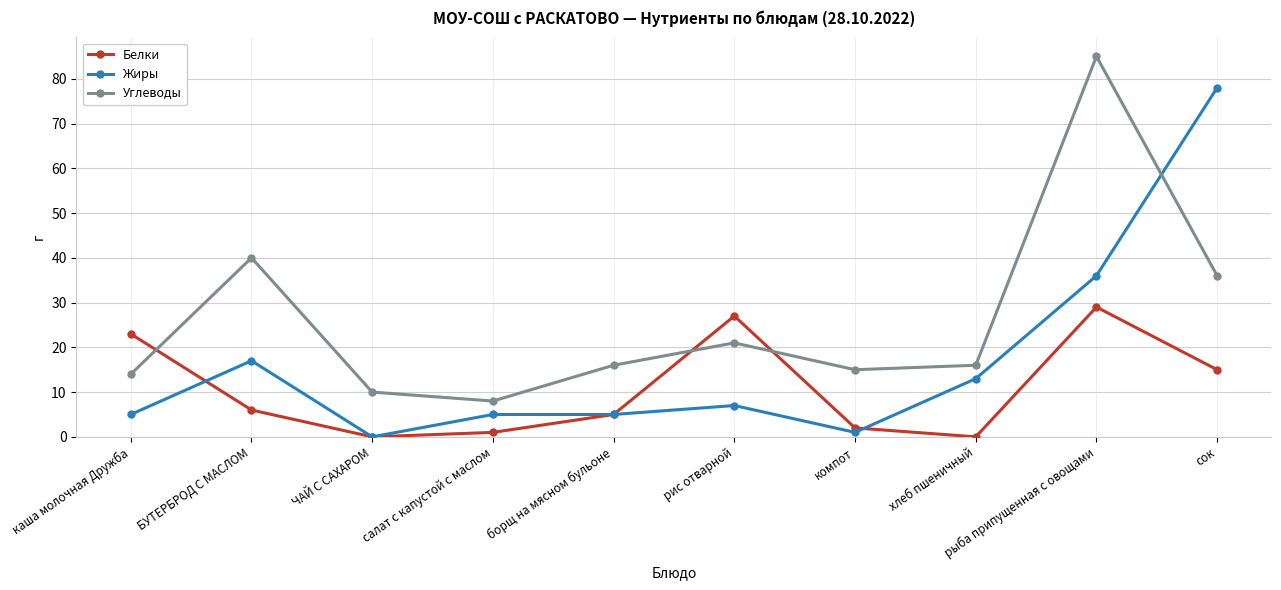

What is the difference between the highest and lowest values at сок?

63